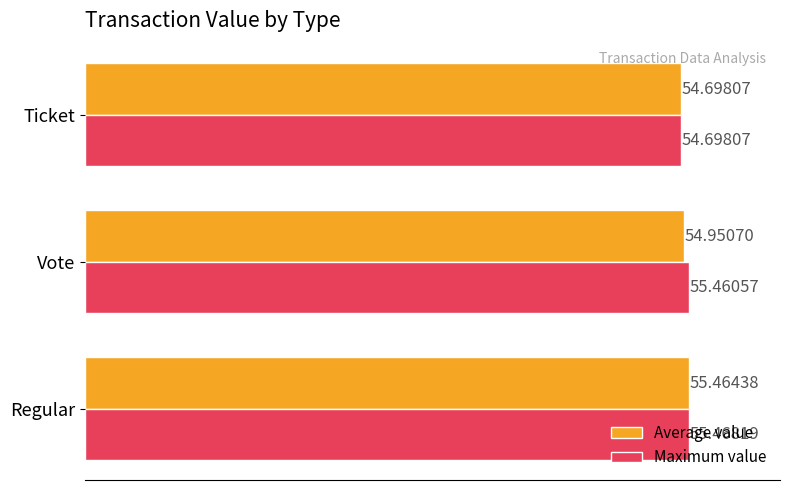

What is the difference between the Average value values at Ticket and Vote?

0.3